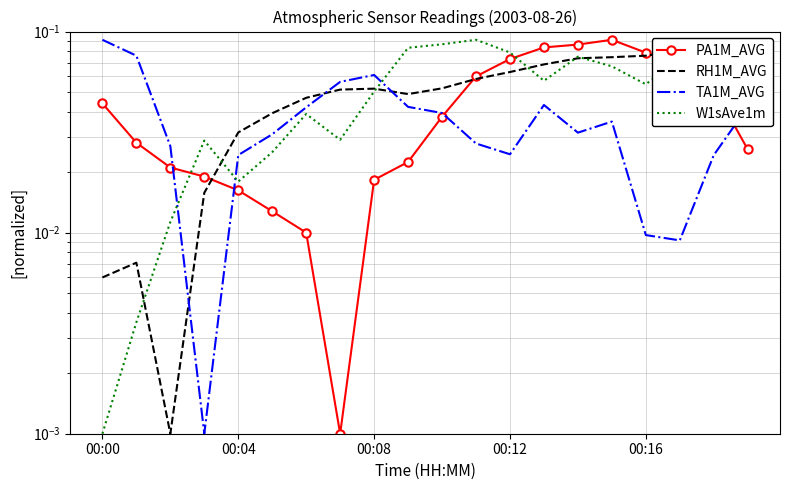

Is it true that W1sAve1m equals 0.0 at 00:04?

False